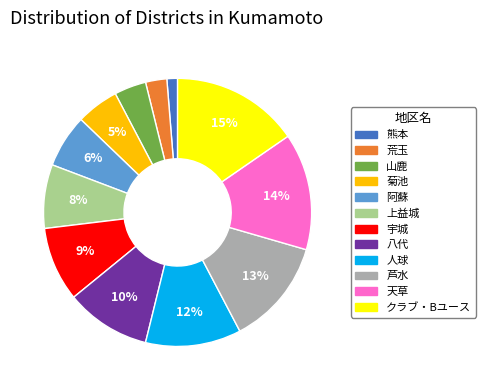

Rank the categories by value from lowest to highest.

熊本, 荒玉, 山鹿, 菊池, 阿蘇, 上益城, 宇城, 八代, 人球, 芦水, 天草, クラブ・Bユース